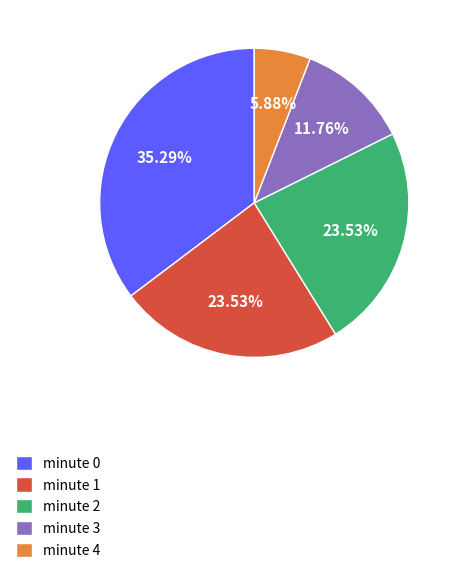

Does minute 2 represent more than half of the total?

No